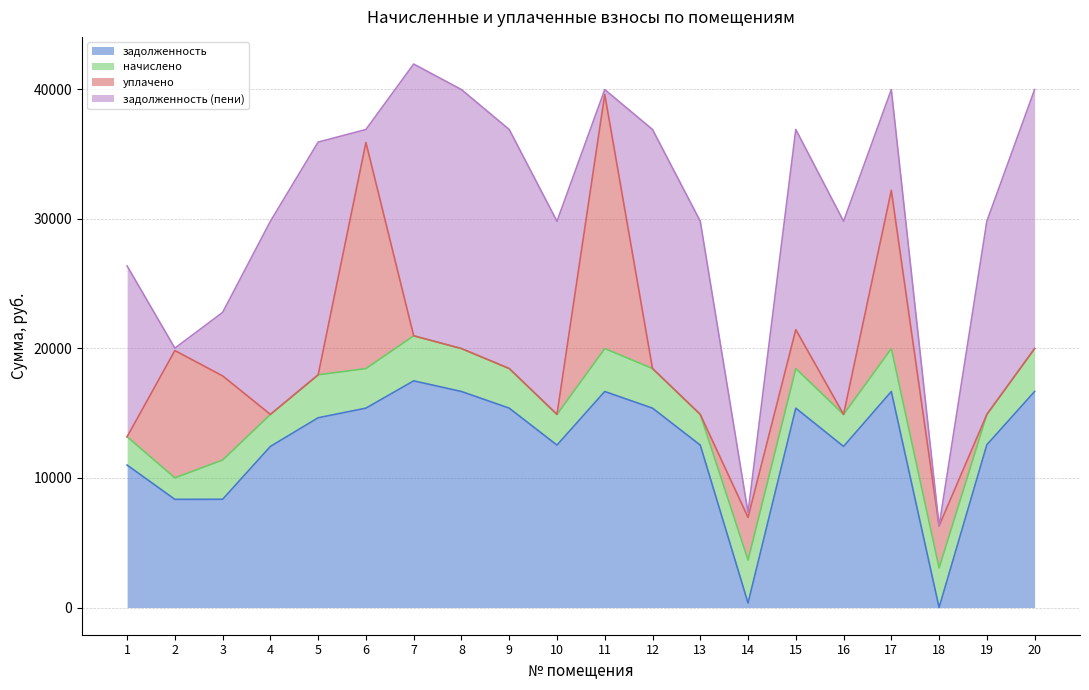

Read the задолженность value at 19.

12557.5